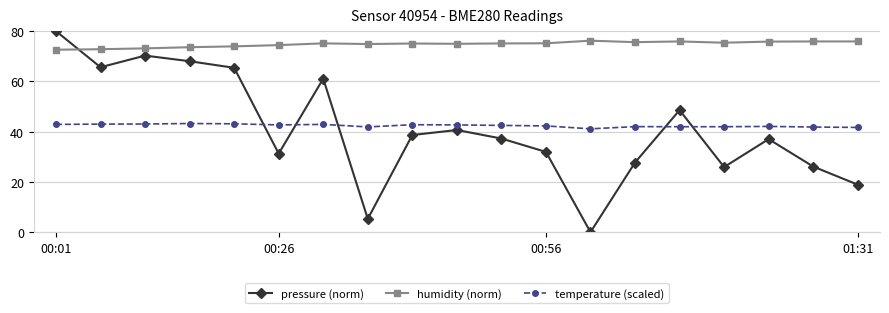

What is the value of the humidity (norm) point at the 19th from the left?

75.9